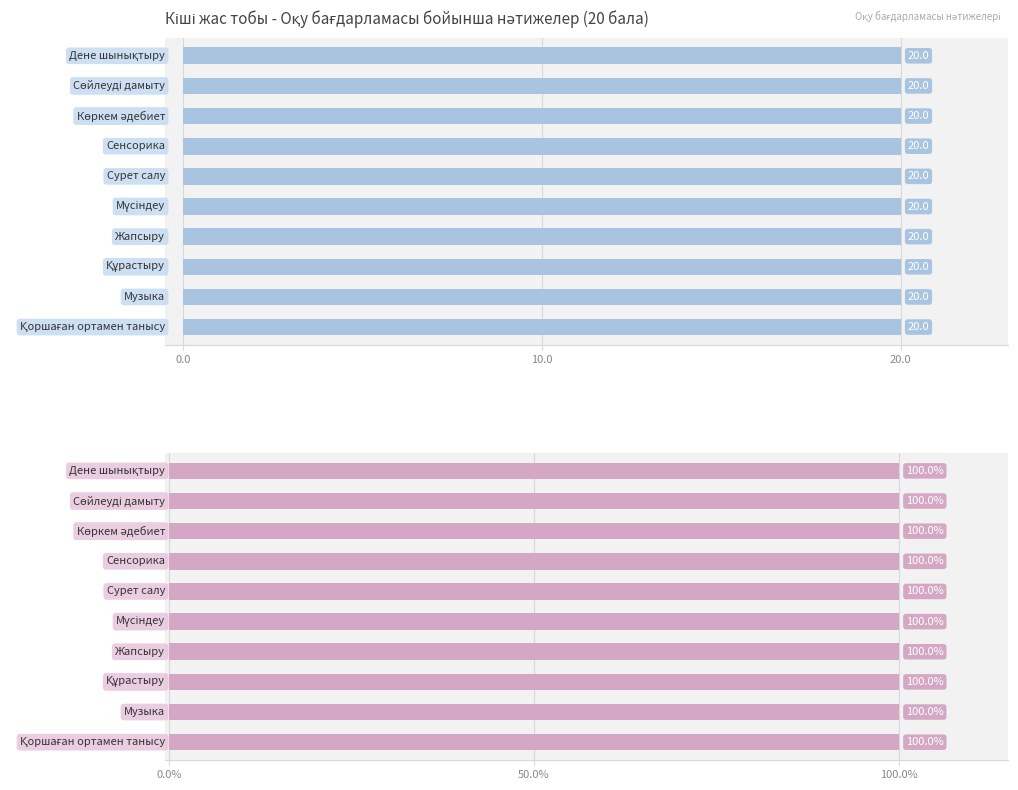

What is the difference between the second highest and second lowest values in the Сөйлеуді дамыту series?

20